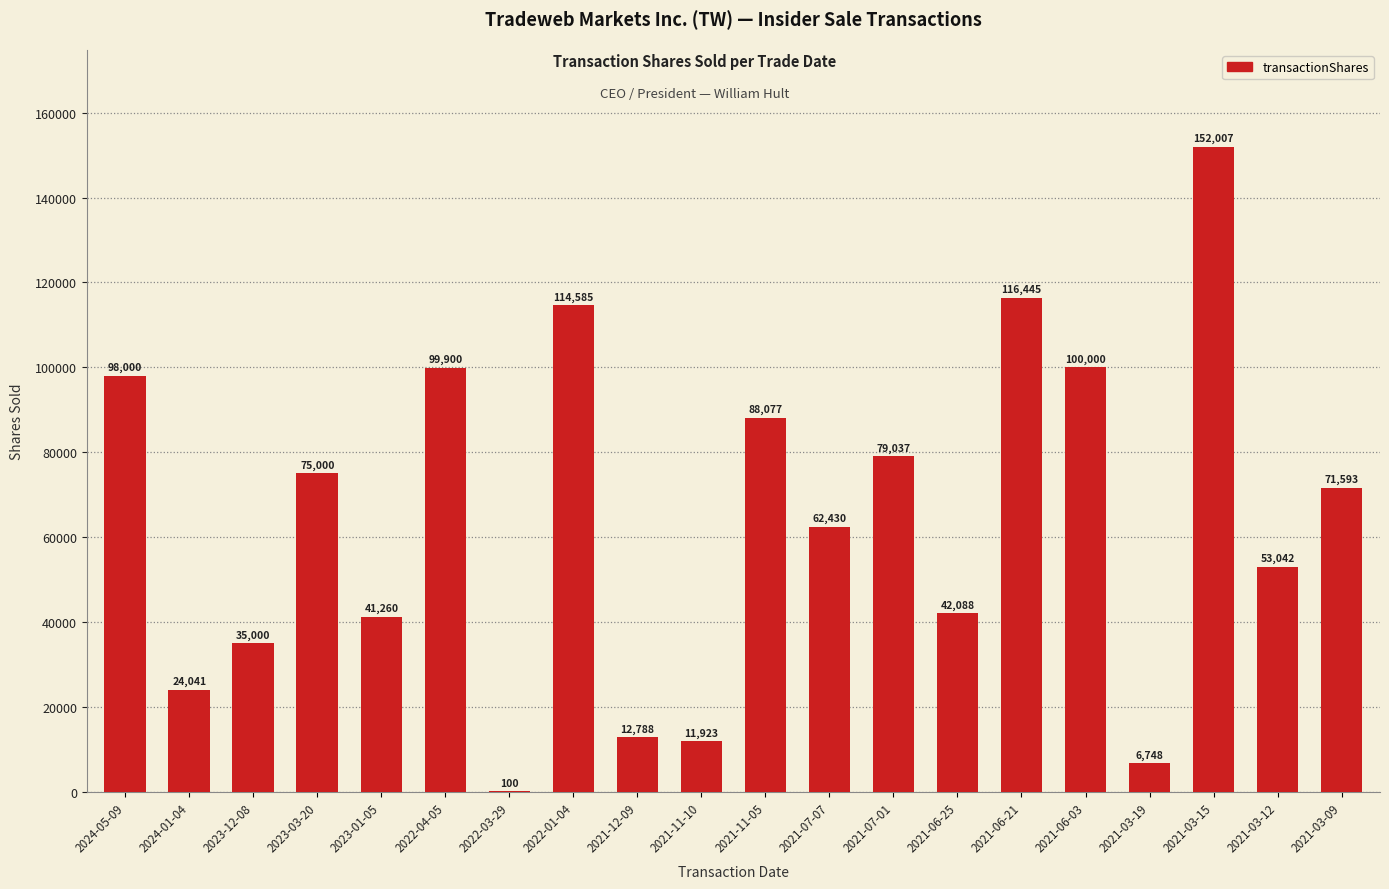

The chart shows a value of 42088 at 2021-06-25. True or false?

True